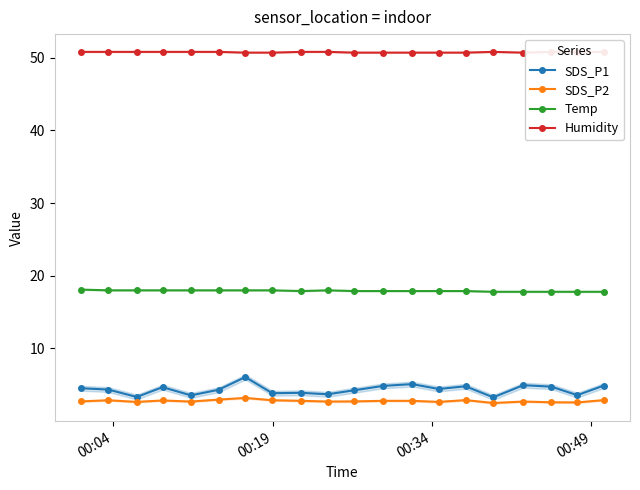

What are all the series names shown in the legend?

SDS_P1, SDS_P2, Temp, Humidity